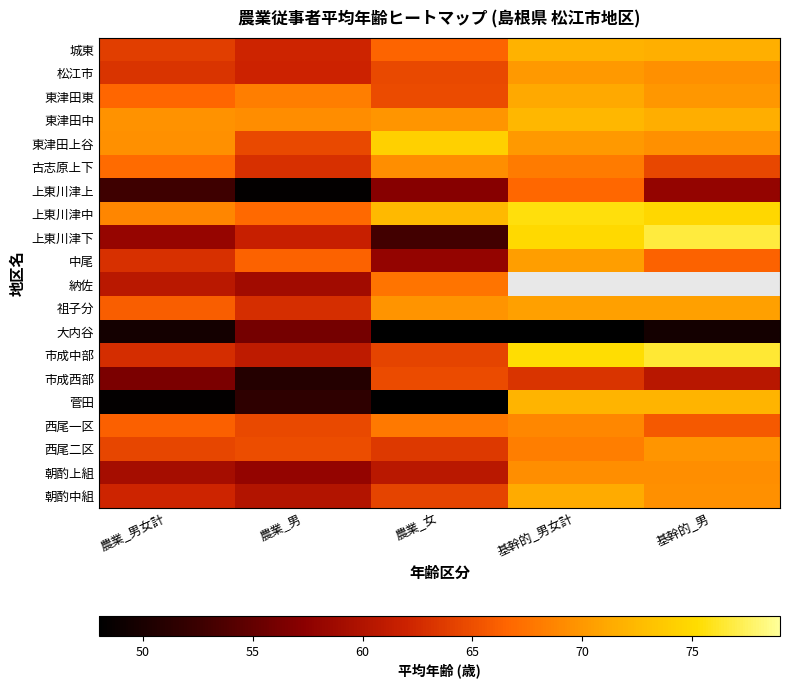

True or false: 西尾一区 has a value of 39.1 at 基幹的_男女計.

False